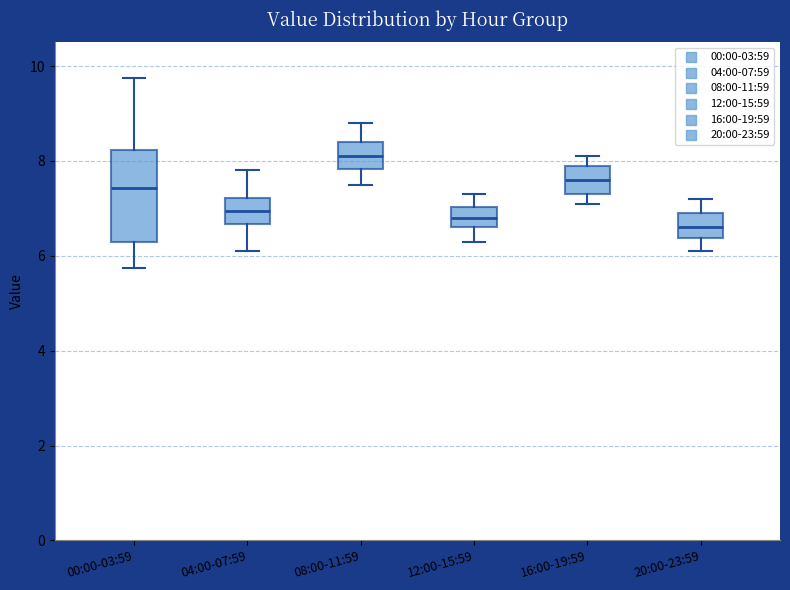

Where does the lower whisker of the box for 04:00-07:59 end on the y-axis? The values are not printed on the chart, so give them approximately, as read against the axis.

6.2